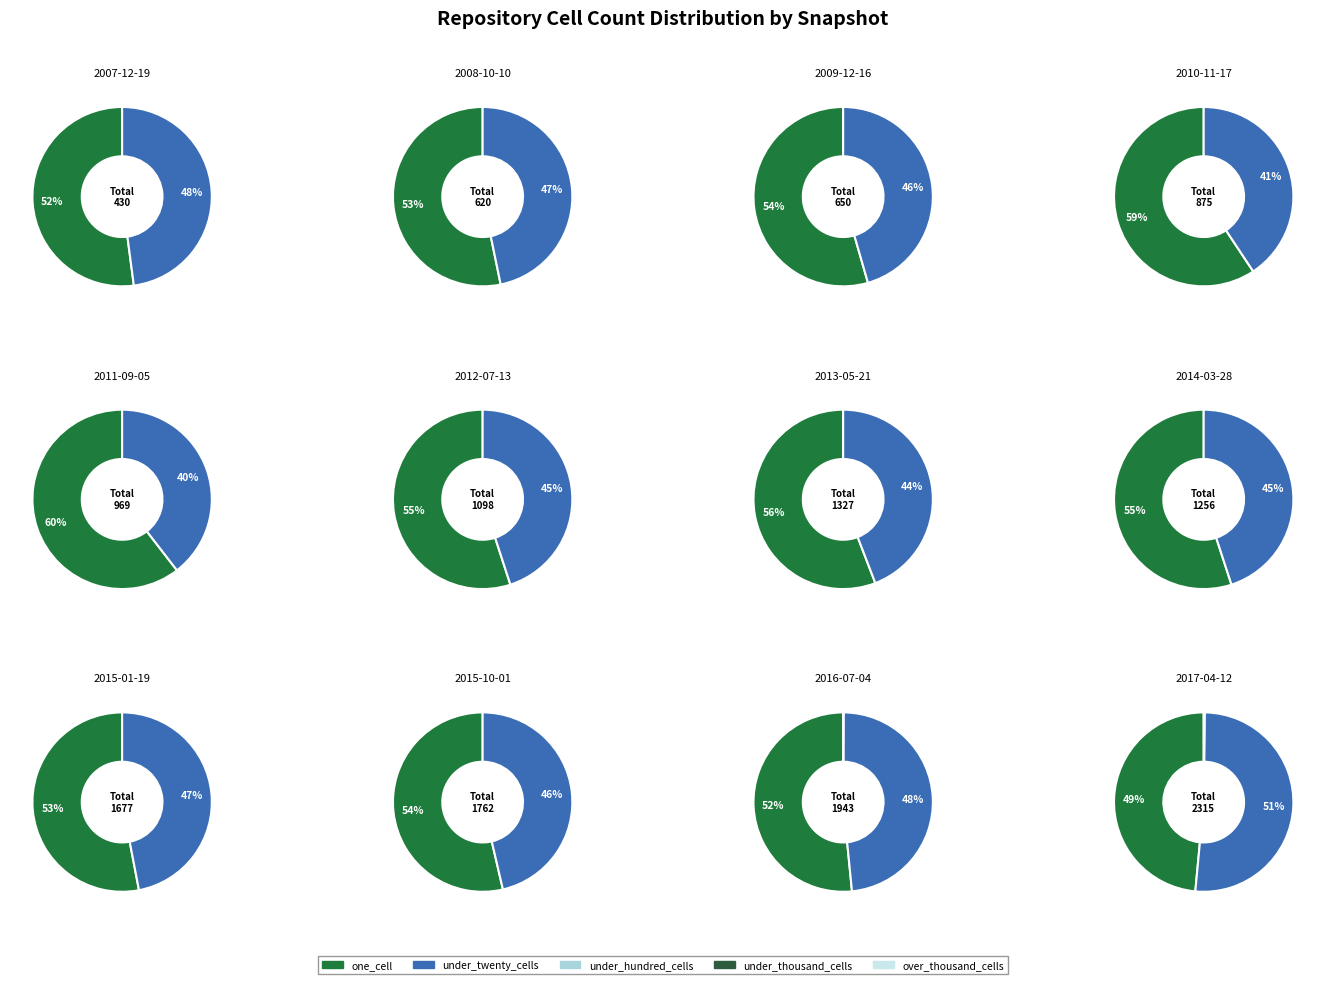

Which series changed the most between 5 and 17?

one_cell